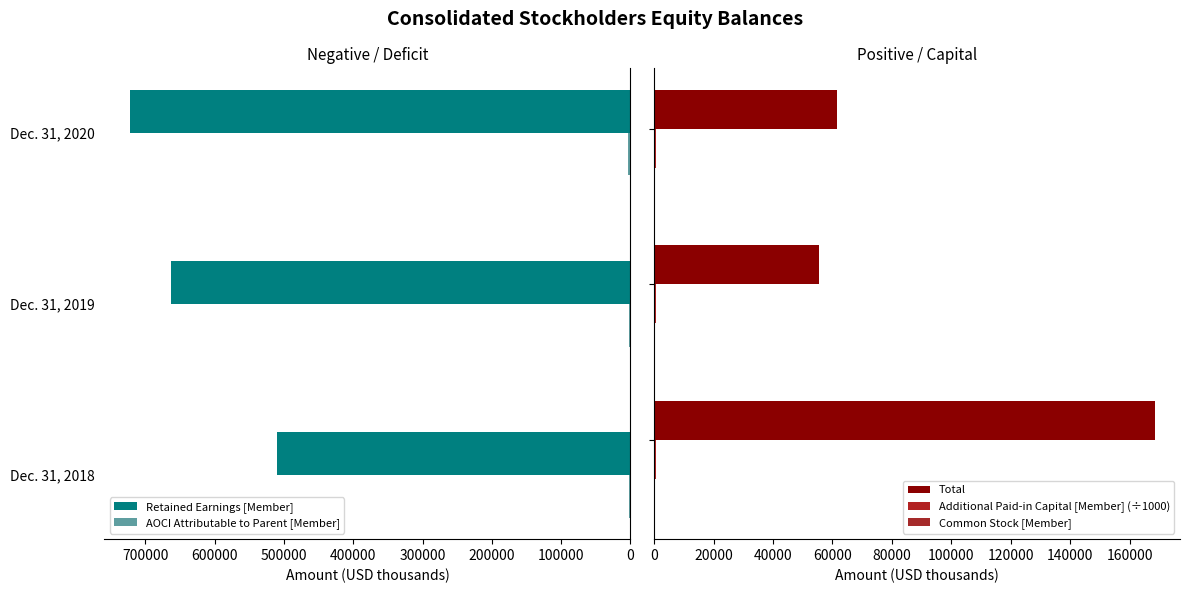

The value of Retained Earnings [Member] at Dec. 31, 2019 is 663600.0. True or false?

True